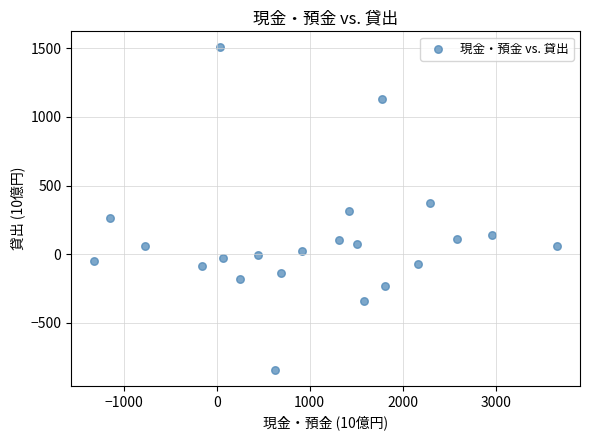

What is the range of X values (max minus min)?

4978.0